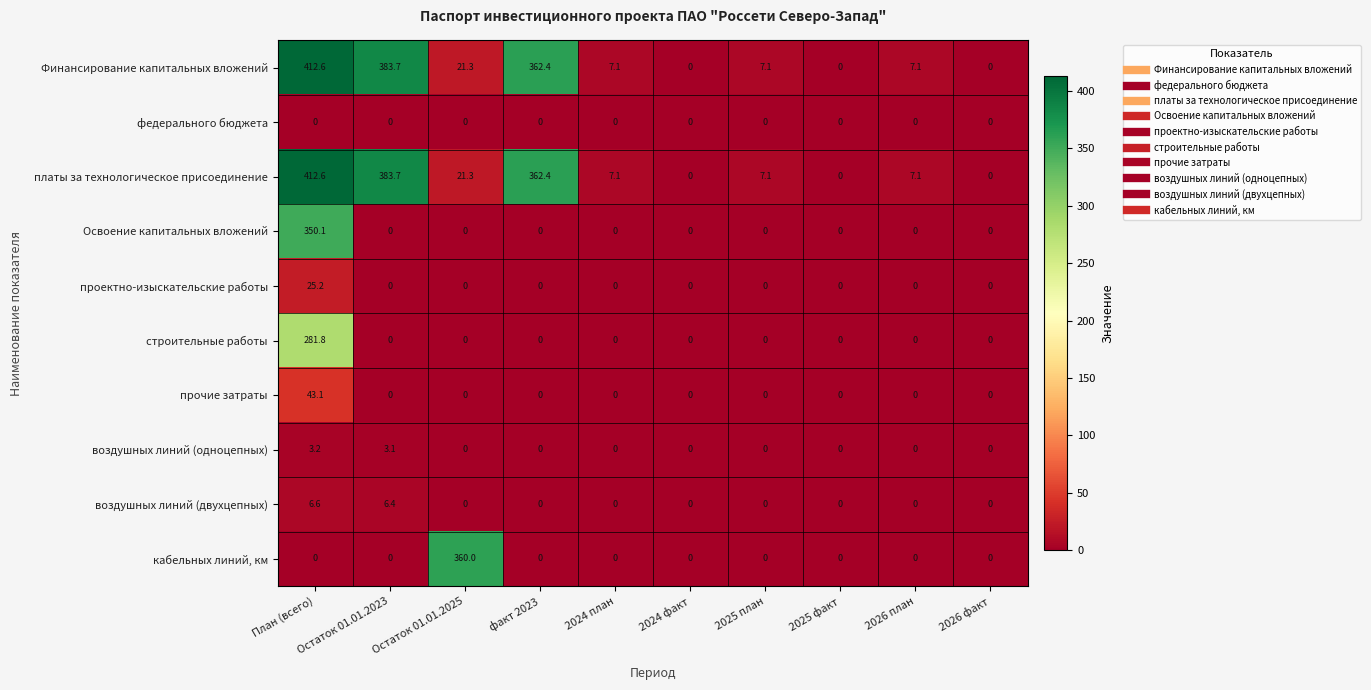

Read the Финансирование капитальных вложений value at 2024 план.

7.1